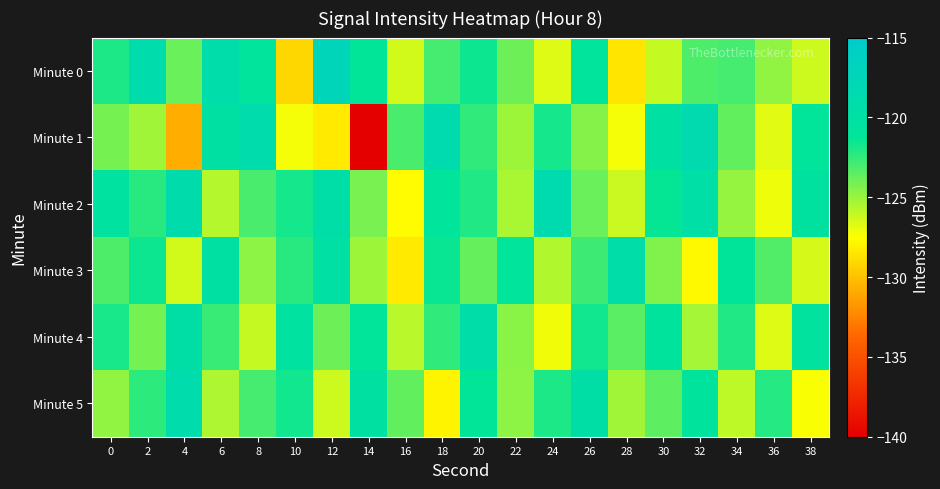

What is the greatest value displayed?

-117.3